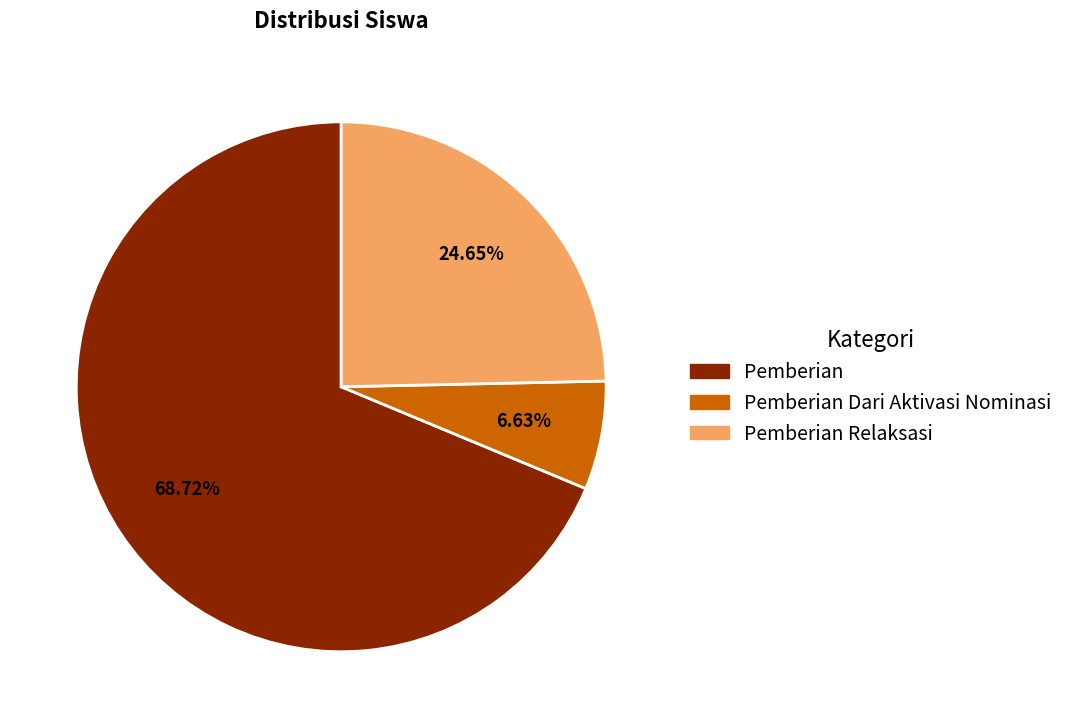

What is the smallest slice in the pie chart?

Pemberian Dari Aktivasi Nominasi